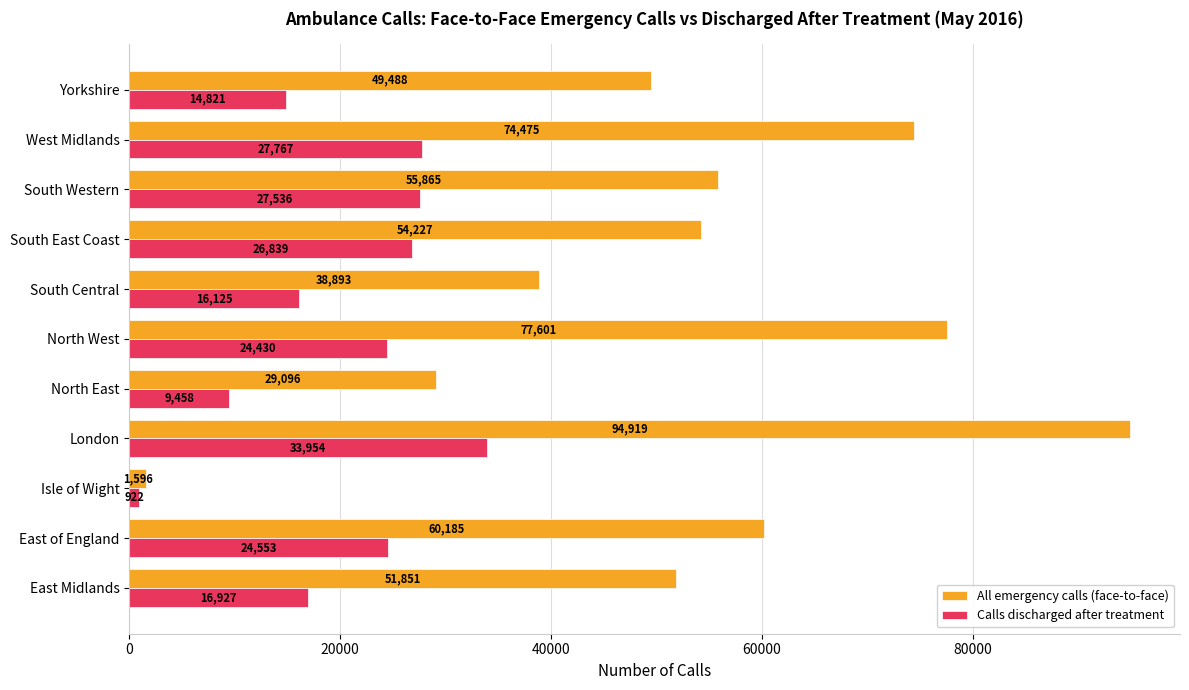

At how many categories does at least one series exceed 36445?

9